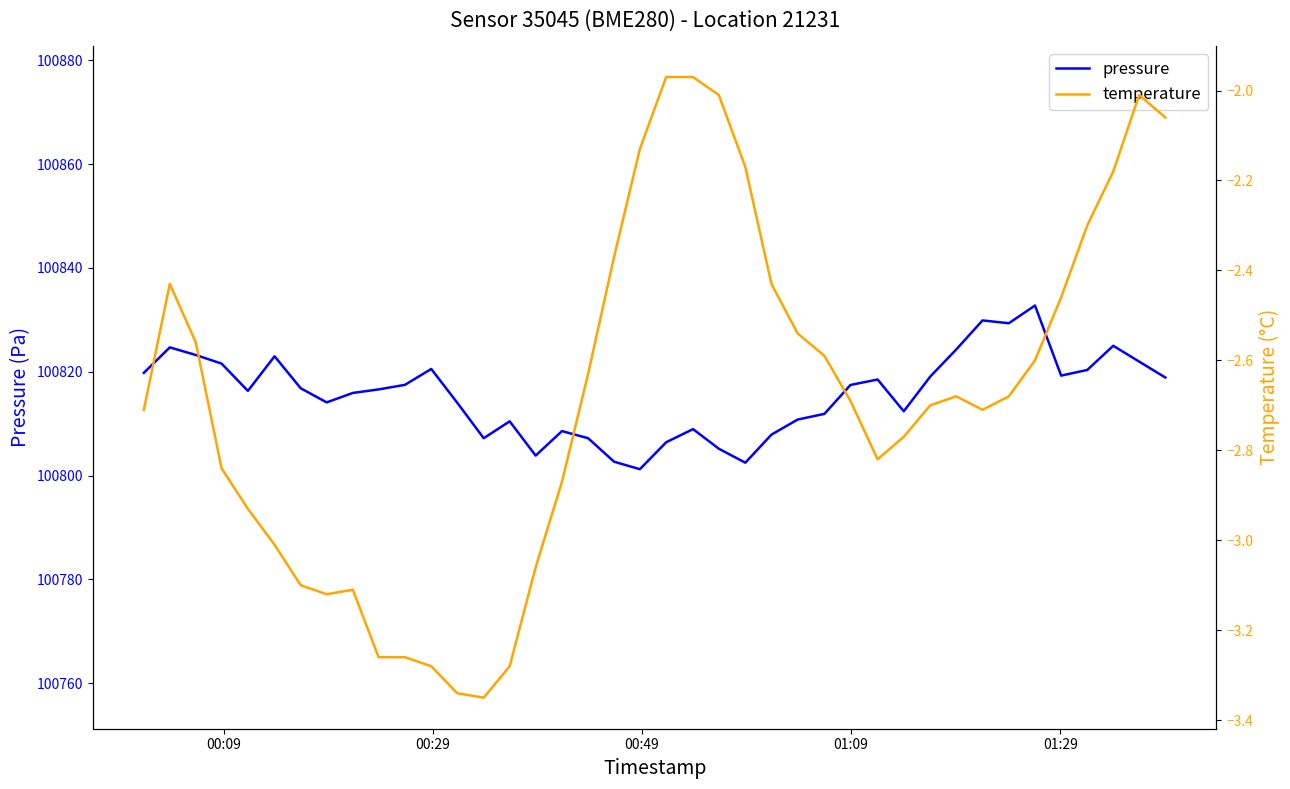

What is the sum of all temperature values?

-107.0